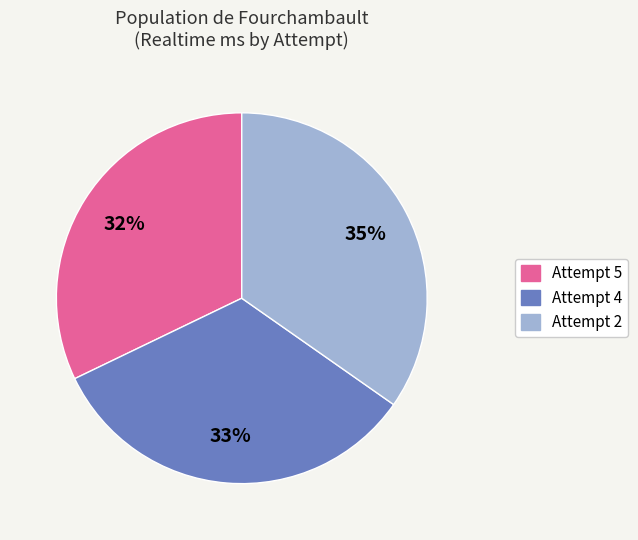

To the nearest percent, what percentage of the pie is Attempt 5?

32%